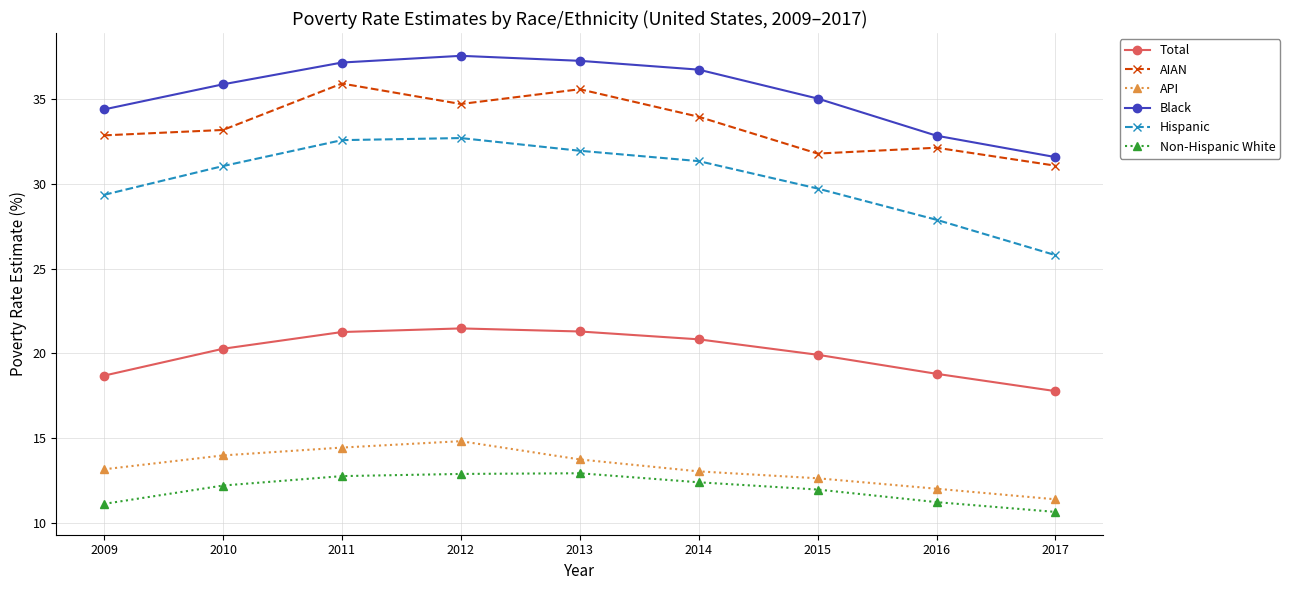

What is the difference between the second highest and second lowest values in the API series?

2.4